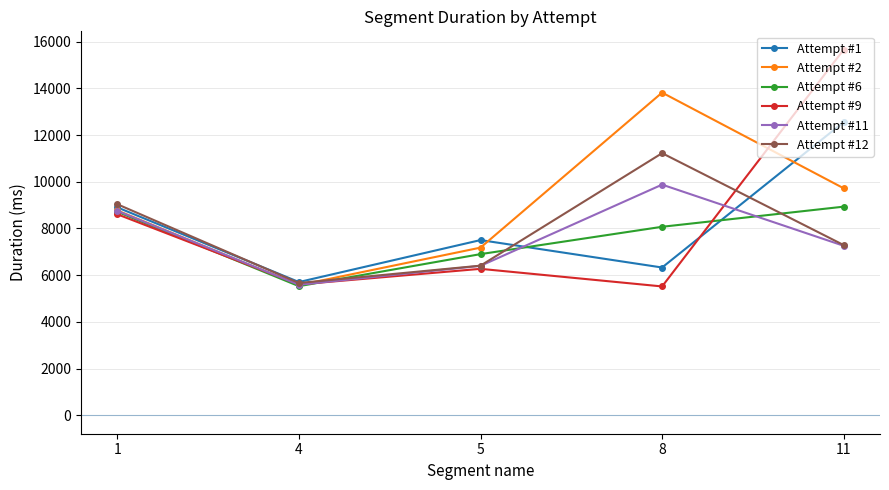

Where is the first local minimum for Attempt #1?

4